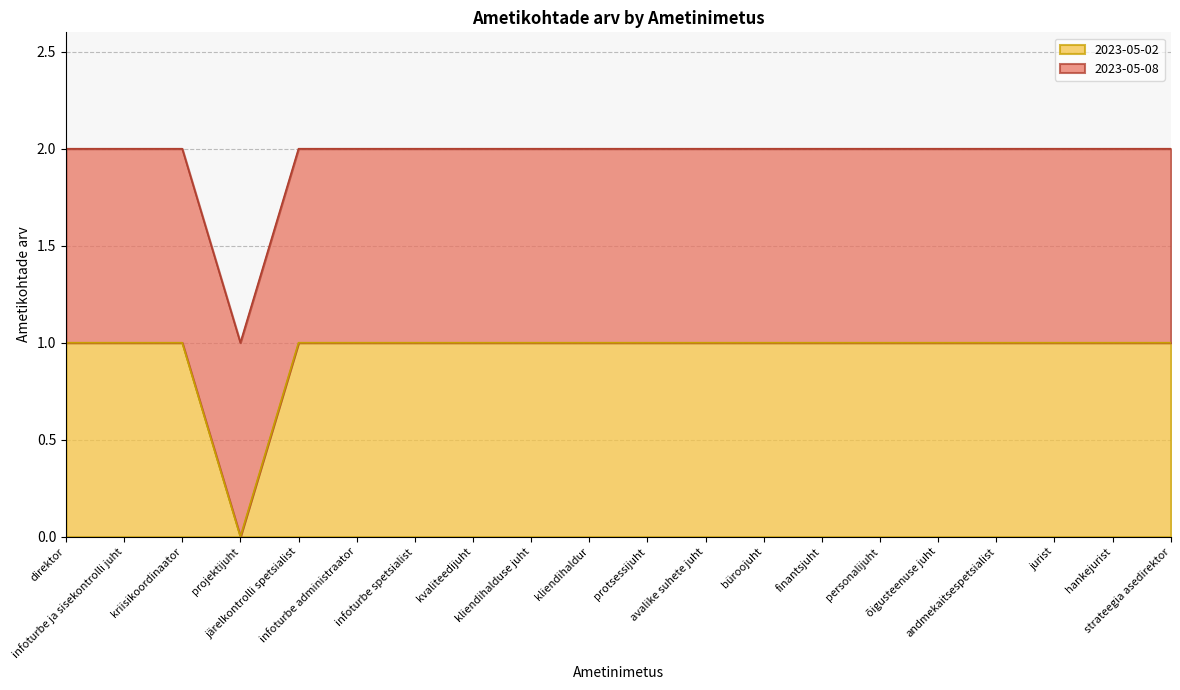

Reading left to right, what are all the values shown in this chart?

1	1	1	0	1	1	1	1	1	1	1	1	1	1	1	1	1	1	1	1